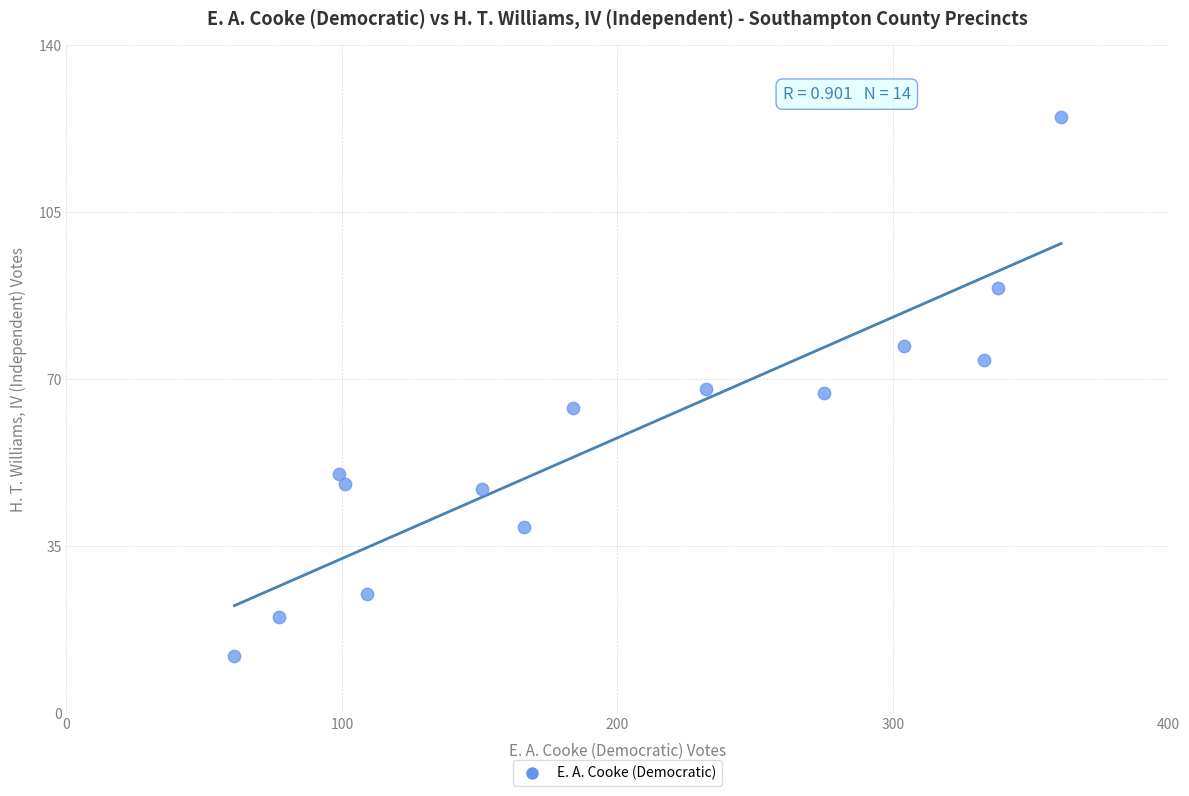

What is the range of X values (max minus min)?

300